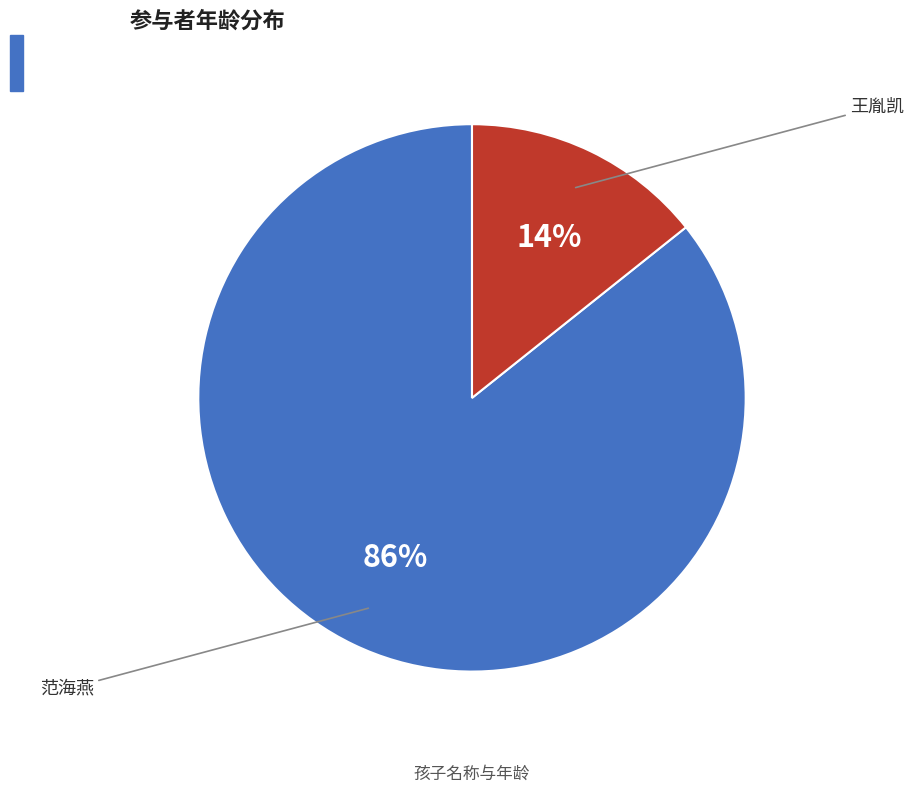

Is there a majority slice in this chart?

Yes